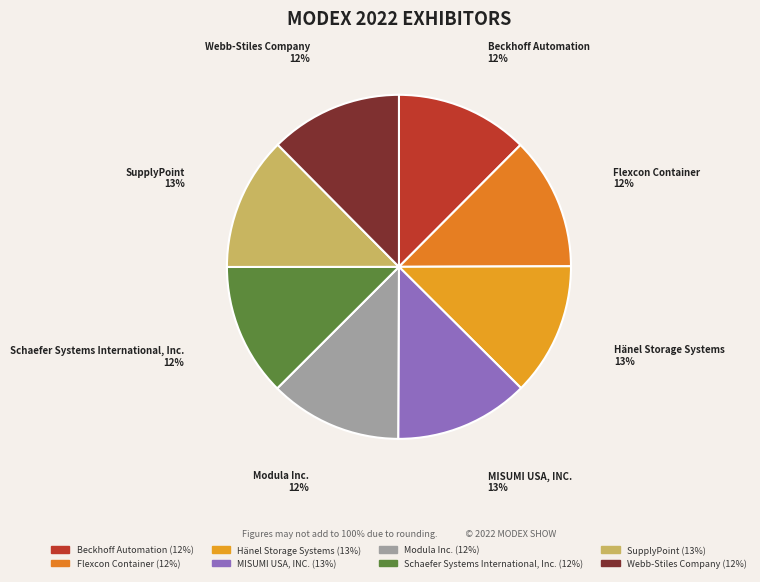

Is the sum of Beckhoff Automation and Schaefer Systems International, Inc. greater than half?

No